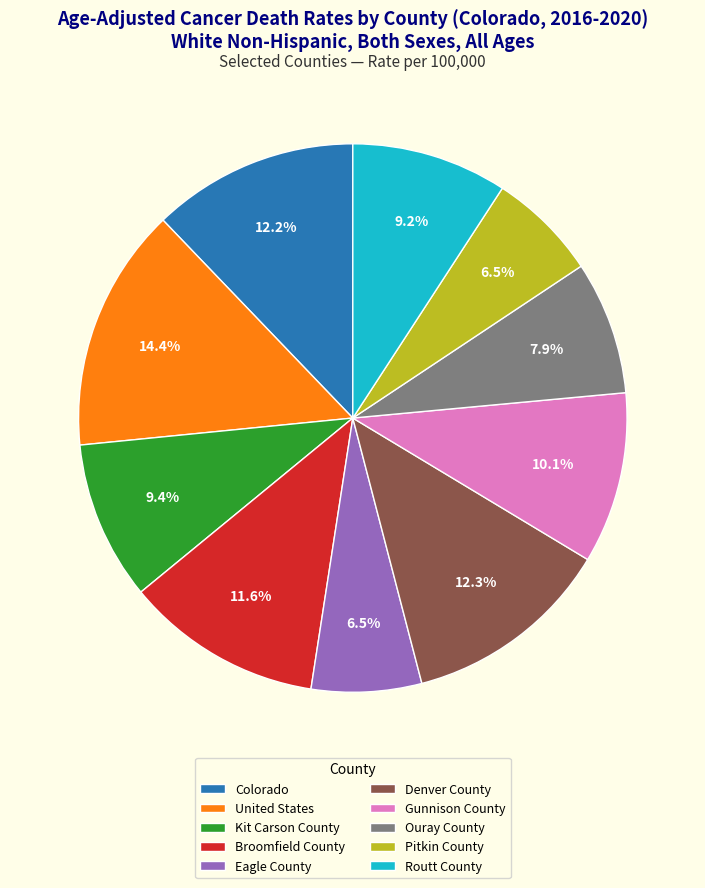

How many segments does this pie chart have?

10